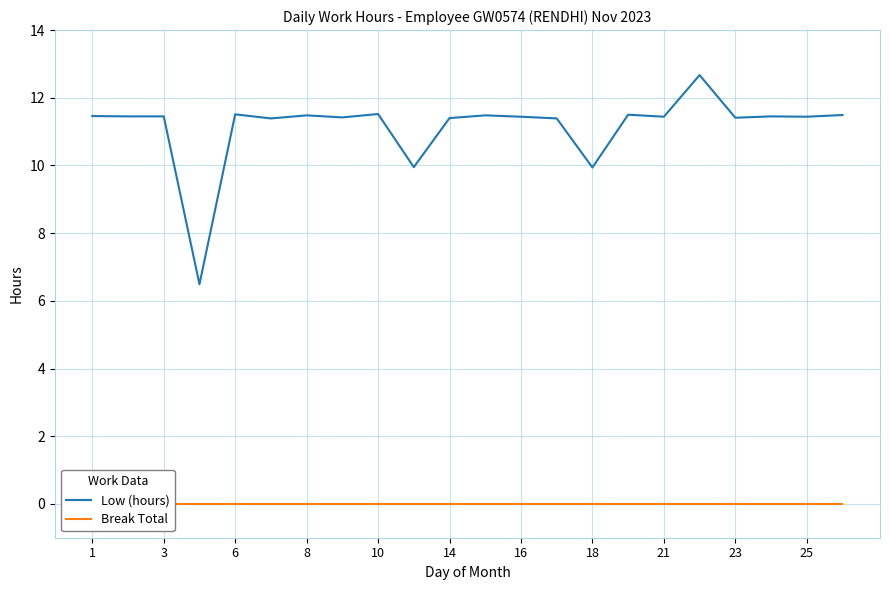

Reading left to right, transcribe all the data shown in this chart.

Low (hours): 11.5	11.4	11.4	6.5	11.5	11.4	11.5	11.4	11.5	9.9	11.4	11.5	11.4	11.4	9.9	11.5	11.4	12.7	11.4	11.4	11.4	11.5
Break Total: 0.0	0.0	0.0	0.0	0.0	0.0	0.0	0.0	0.0	0.0	0.0	0.0	0.0	0.0	0.0	0.0	0.0	0.0	0.0	0.0	0.0	0.0